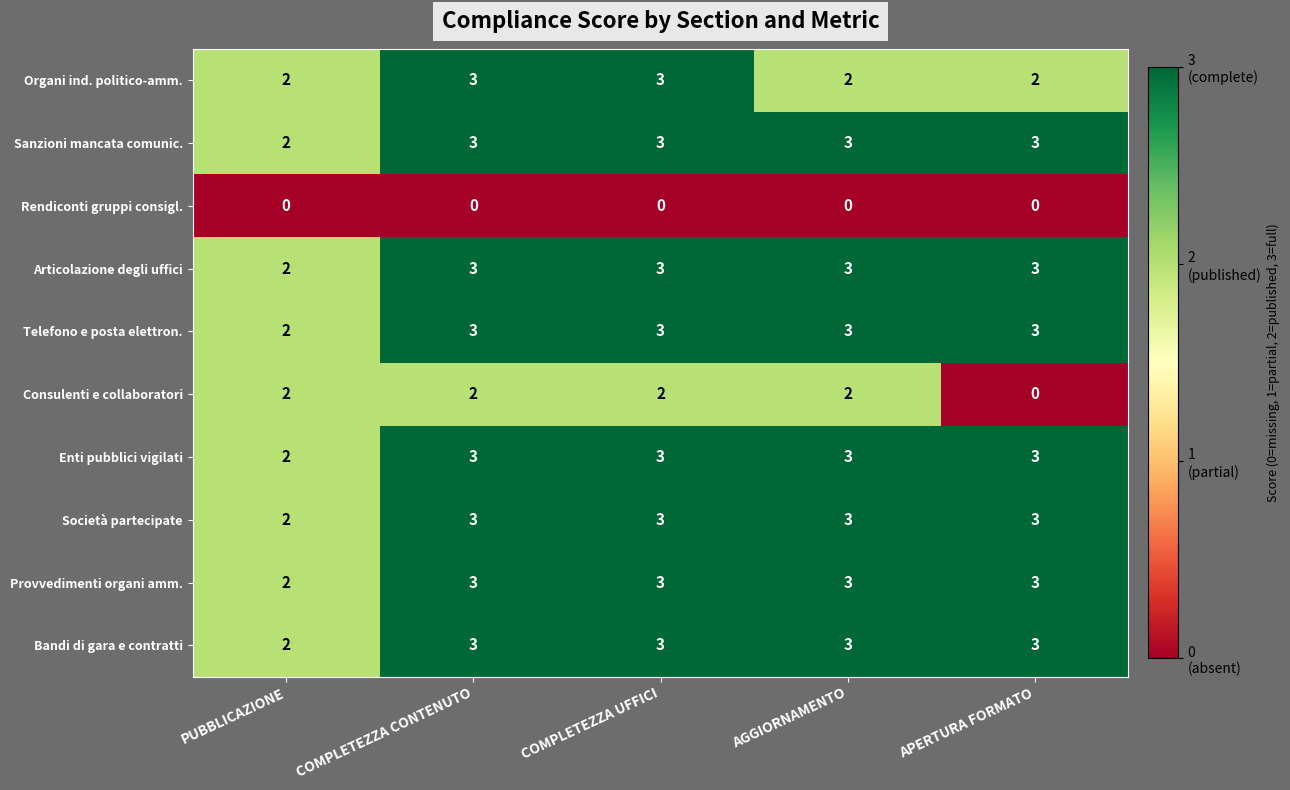

How many data points does each series have?

5